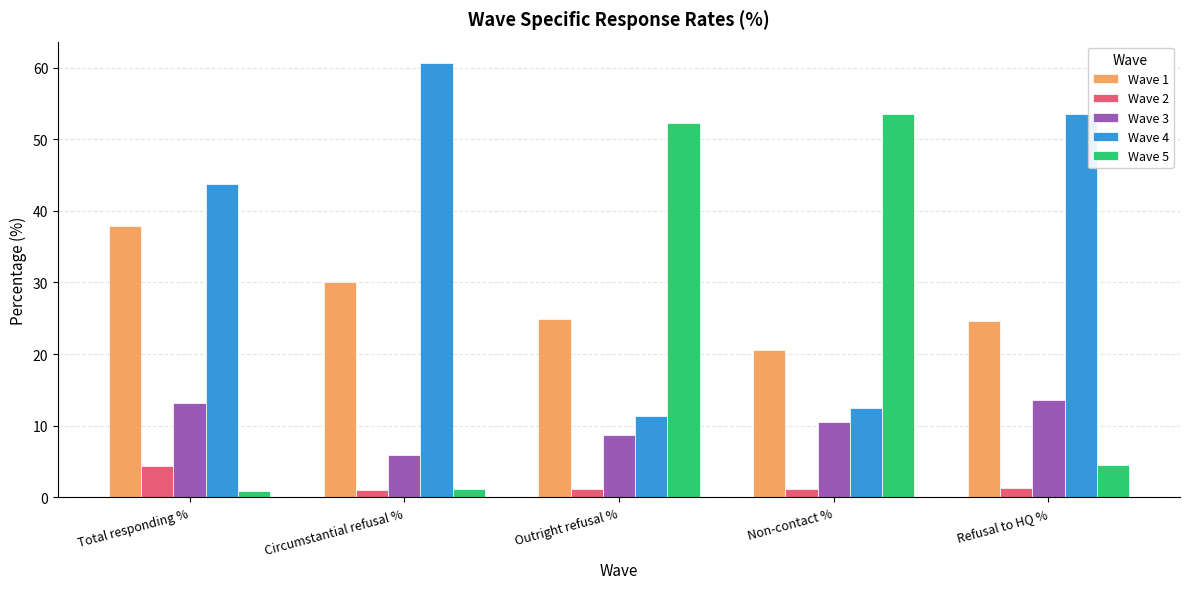

What is the minimum value shown in the chart?

0.9